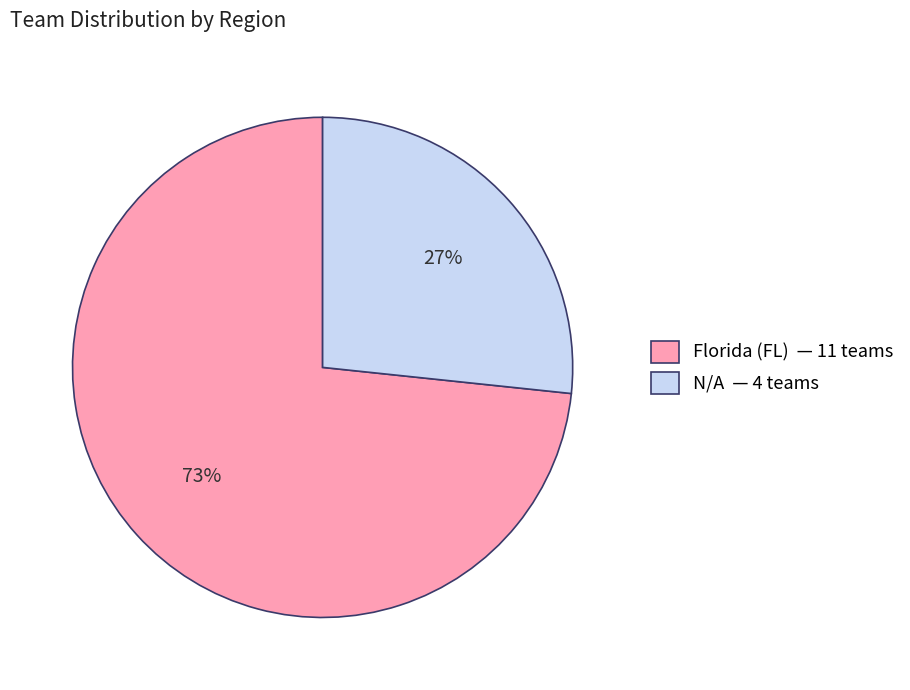

Is N/A — 4 teams the majority of the pie?

No